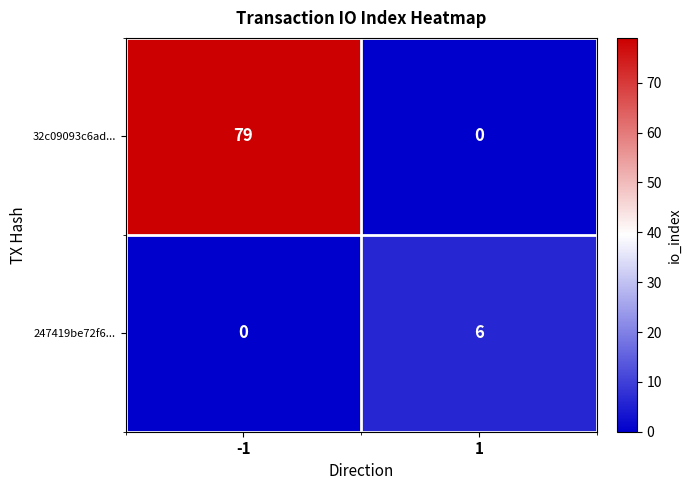

Which series has the largest total across all categories?

32c09093c6ad...